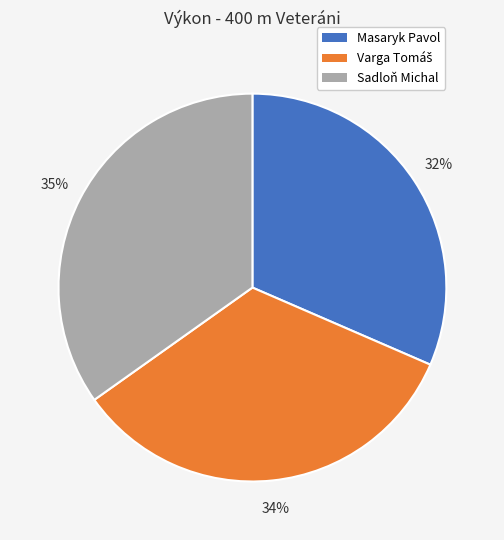

How many slices are in this pie chart?

3